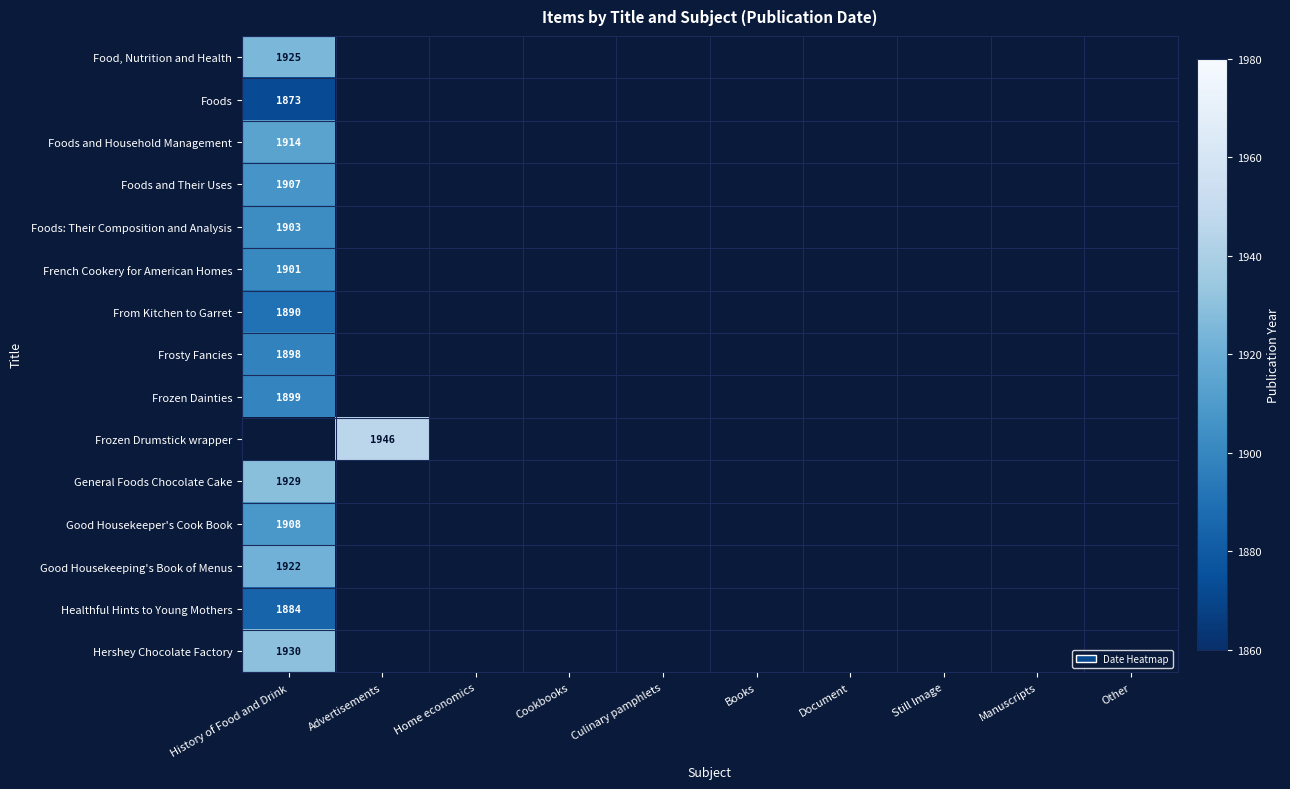

Is it true that French Cookery for American Homes equals 2826 at History of Food and Drink?

False